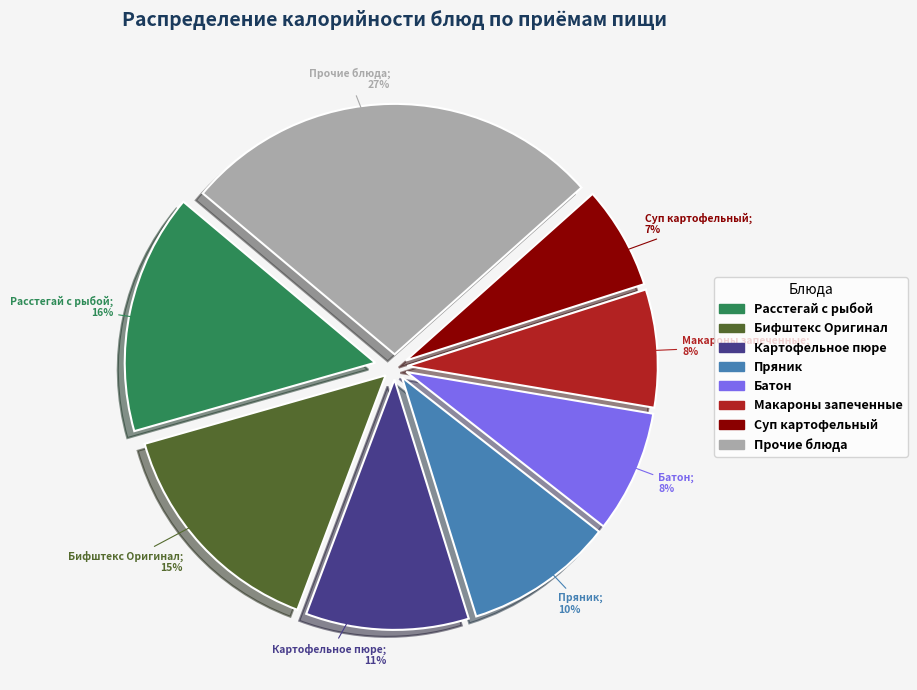

Does any single category account for the majority?

No